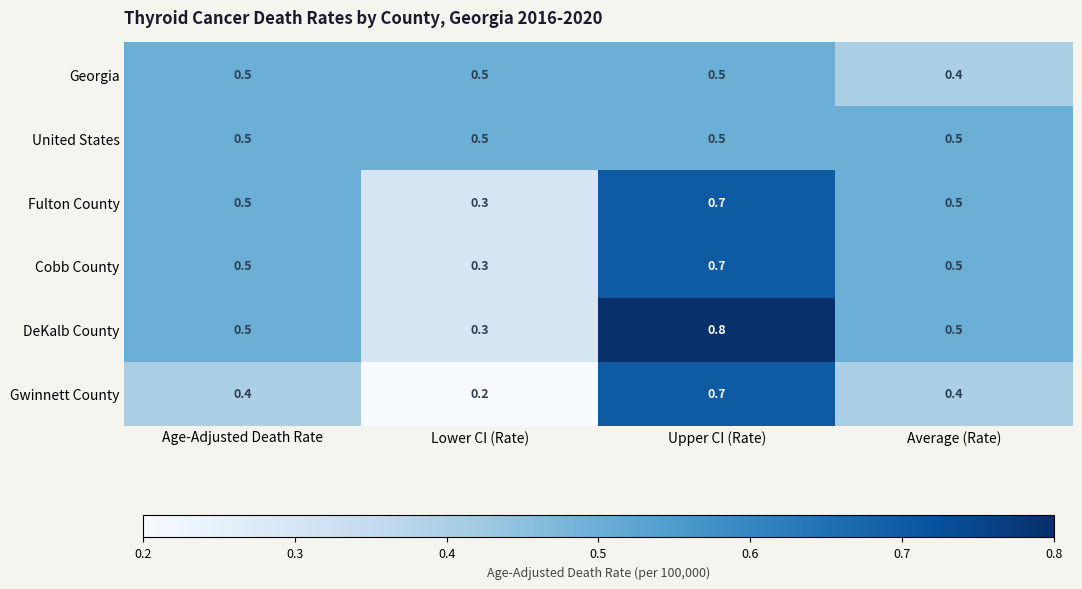

What is the spread (max minus min) of values at Upper CI (Rate)?

0.3